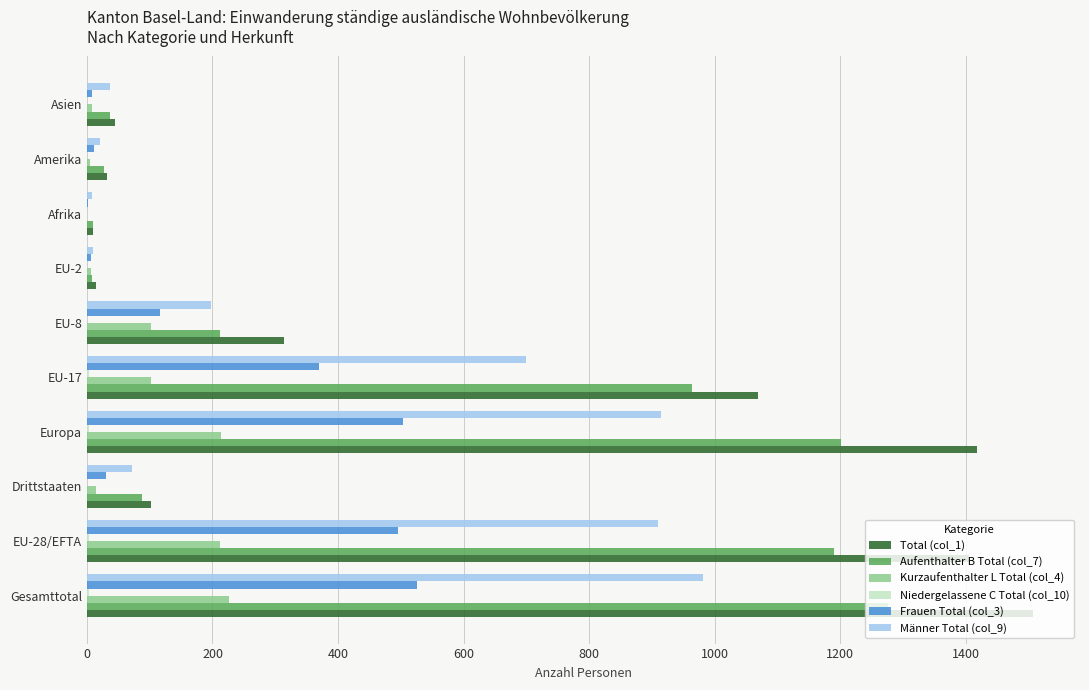

Count the number of categories in the chart.

10